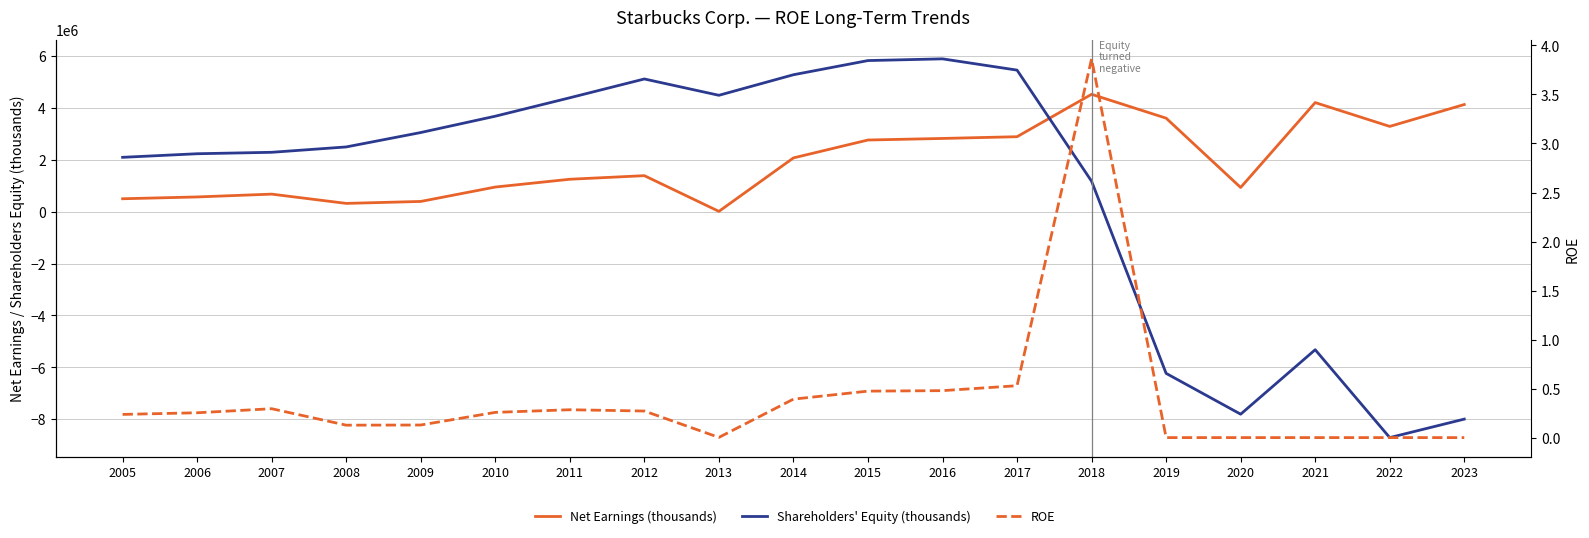

How many interior local valleys does the Shareholders' Equity (thousands) series have?

3